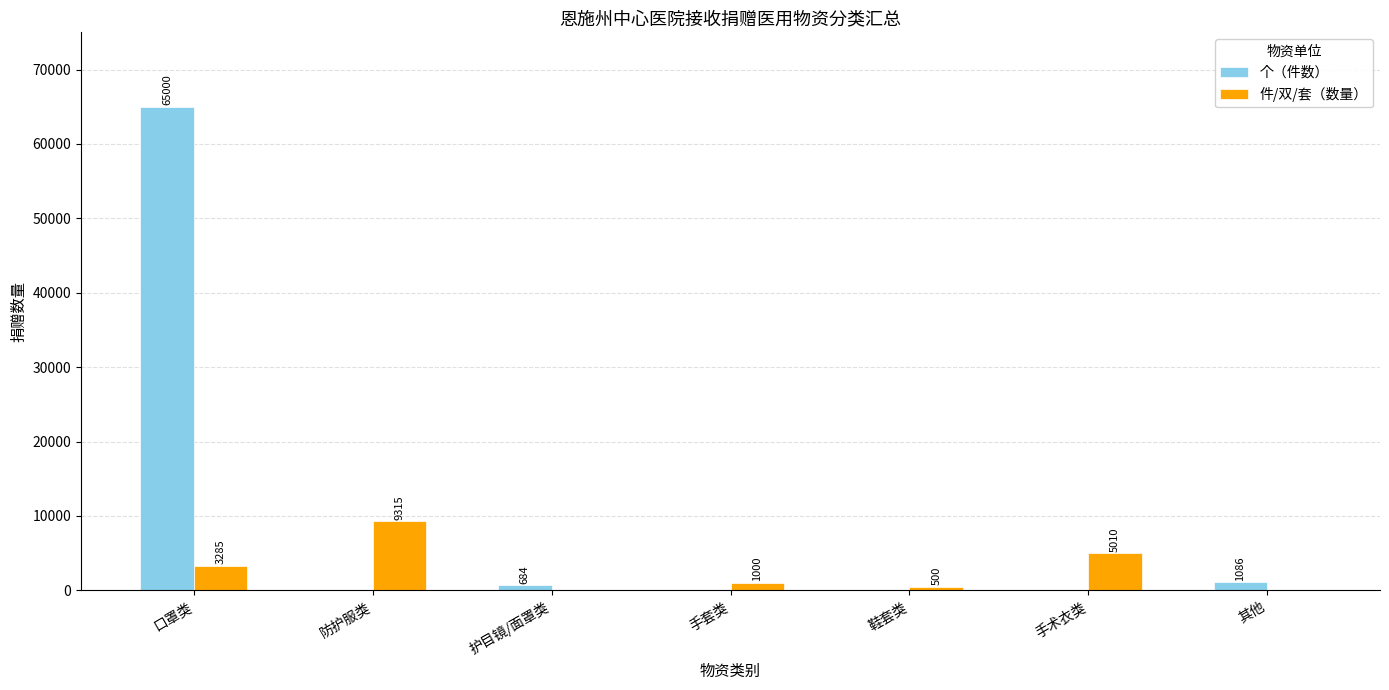

Is it true that 个（件数） equals 0 at 手术衣类?

True